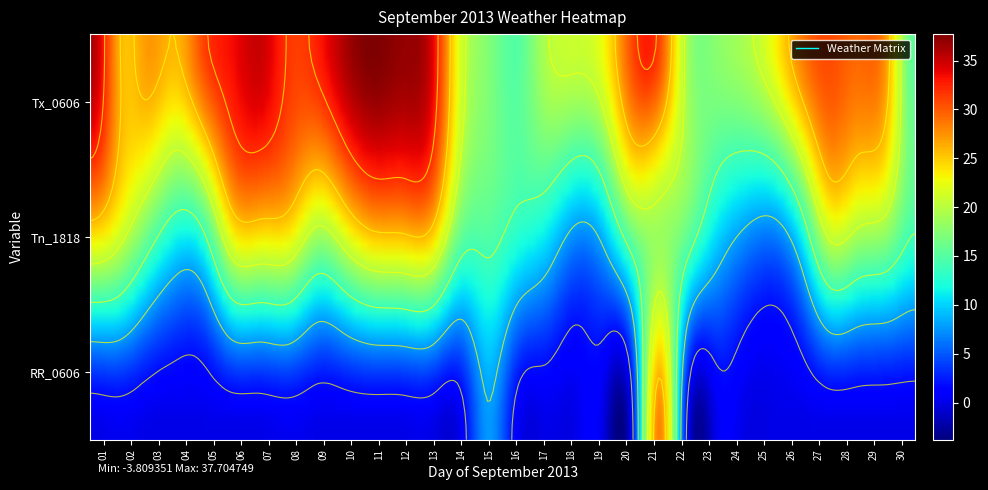

At Tx_0606, list the series in order from largest to smallest.

11, 12, 10, 01, 07, 13, 06, 09, 08, 05, 21, 27, 20, 28, 26, 03, 29, 02, 04, 25, 19, 14, 18, 17, 24, 22, 23, 15, 30, 16